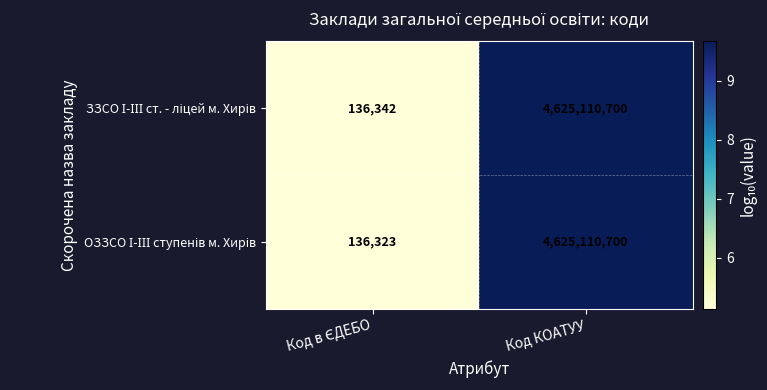

What is the total value across all series at Код КОАТУУ?

9250221400